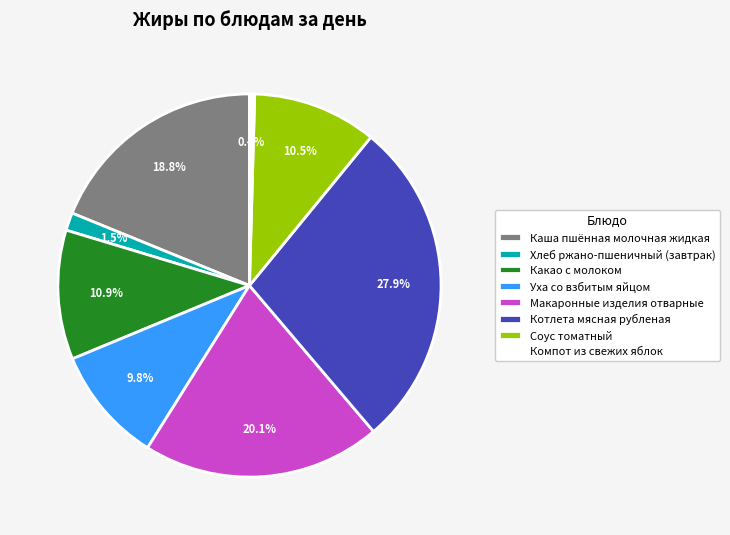

To the nearest percent, what is the average slice percentage?

12%